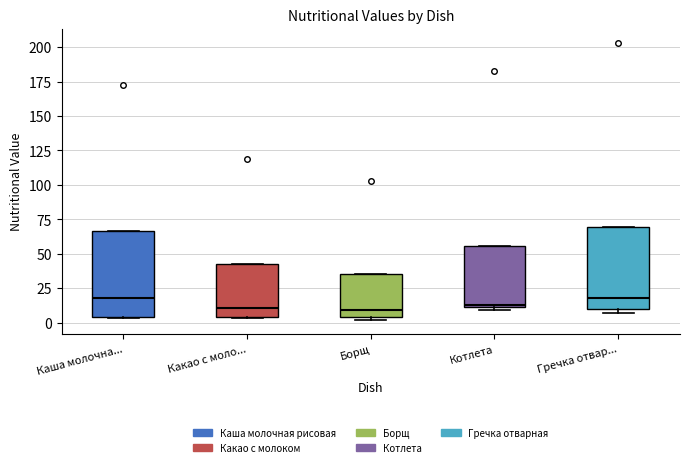

Reading left to right, transcribe this box plot: for each box, give where its median line is, the range the box spans, and where its two whiskers end, as read against the y-axis. The values are not printed on the chart, so give them approximately, as read against the axis.

Каша молочна...: median 20, box 5 to 65, whiskers 5 to 65
Какао с моло...: median 10, box 5 to 45, whiskers 5 to 45
Борщ: median 10, box 5 to 35, whiskers 0 to 35
Котлета: median 15, box 10 to 55, whiskers 10 (just below the box's lower edge) to 55
Гречка отвар...: median 20, box 10 to 70, whiskers 5 to 70